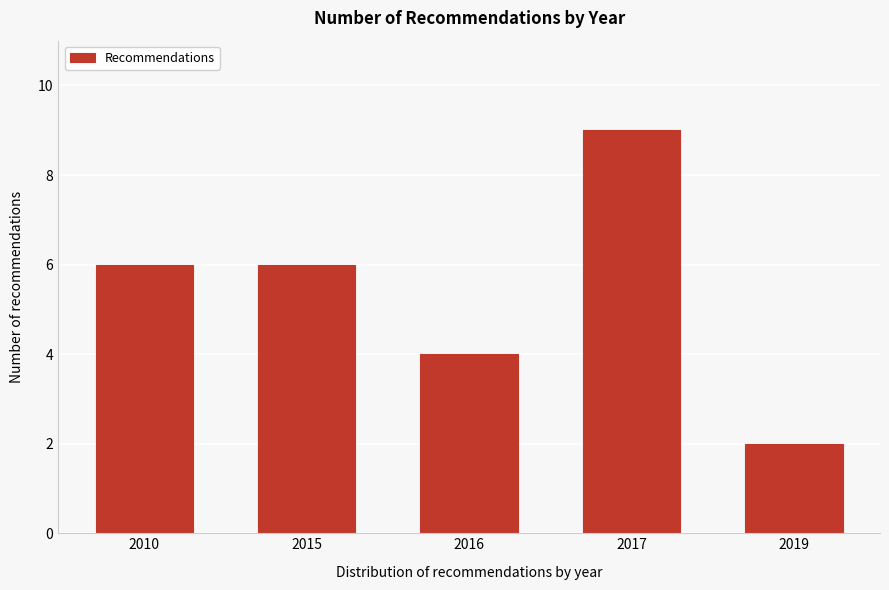

Reading left to right, transcribe all the data shown in this chart.

6	6	4	9	2